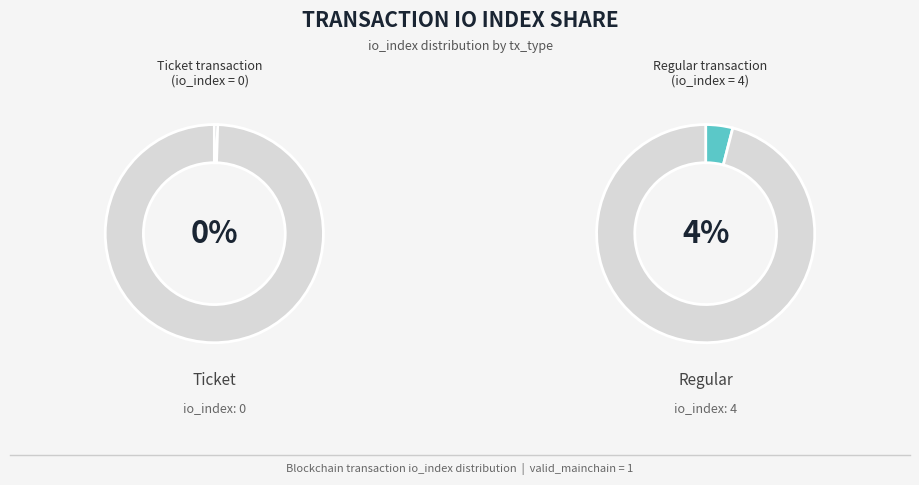

What percentage is NOT represented by Ticket?

100.0%